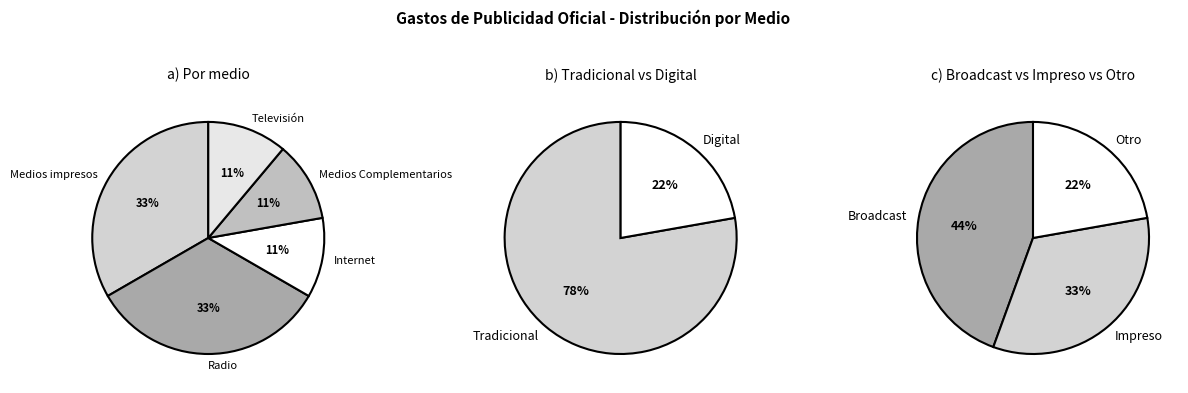

Does Internet represent more than half of the total?

No